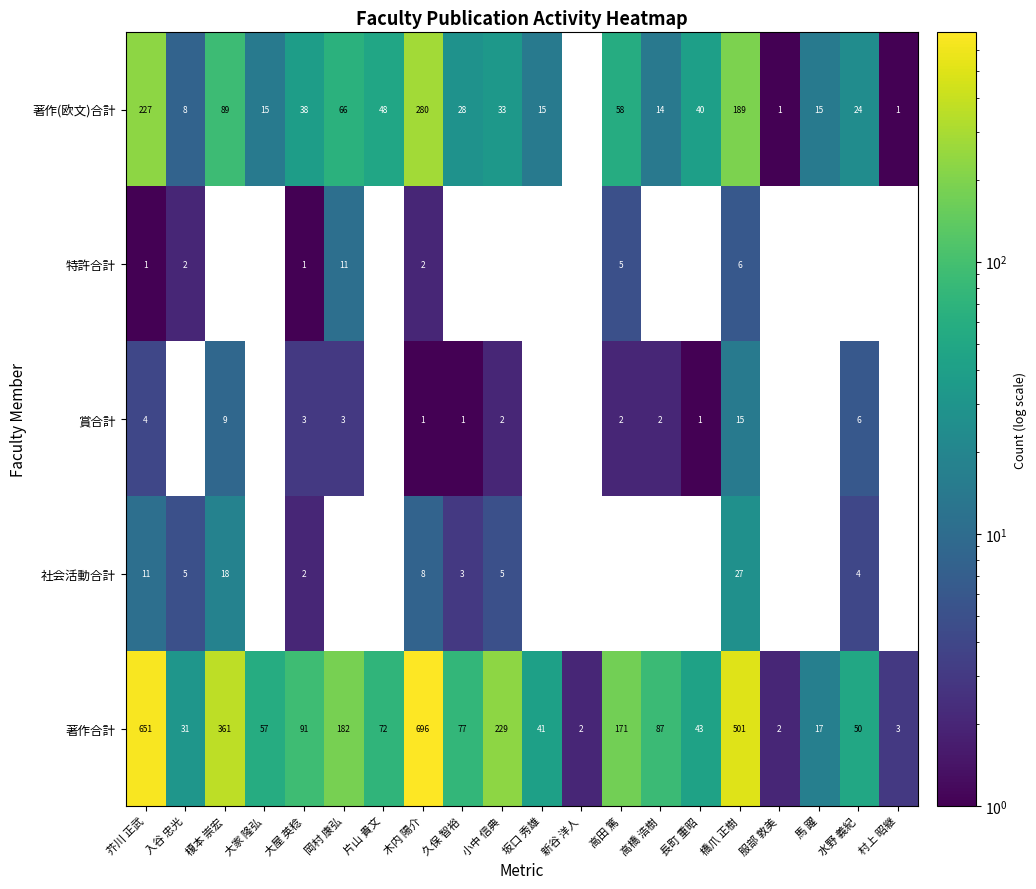

Which series has the largest range (max minus min)?

著作合計